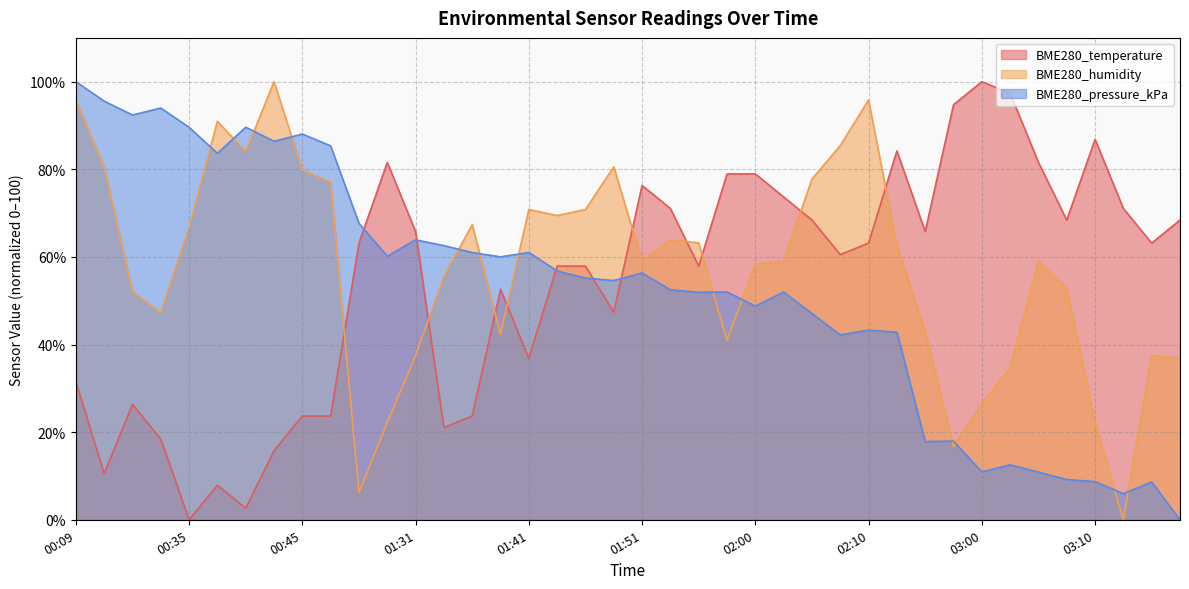

What is the difference between the maximum and minimum values in the BME280_temperature series?

100.0